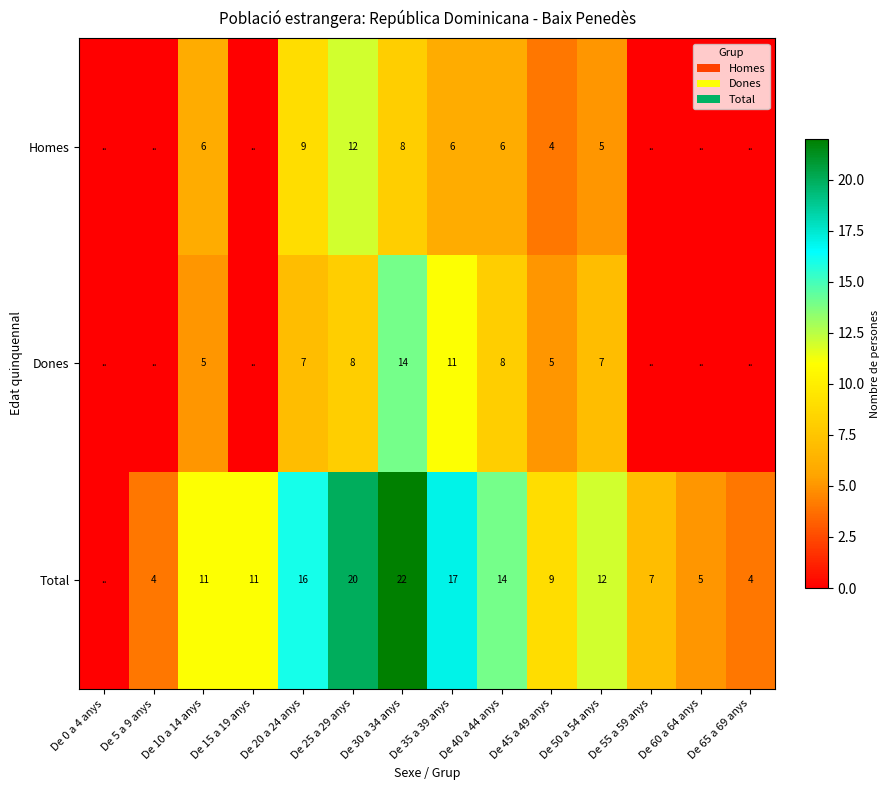

What is the difference between the Total values at De 45 a 49 anys and De 25 a 29 anys?

11